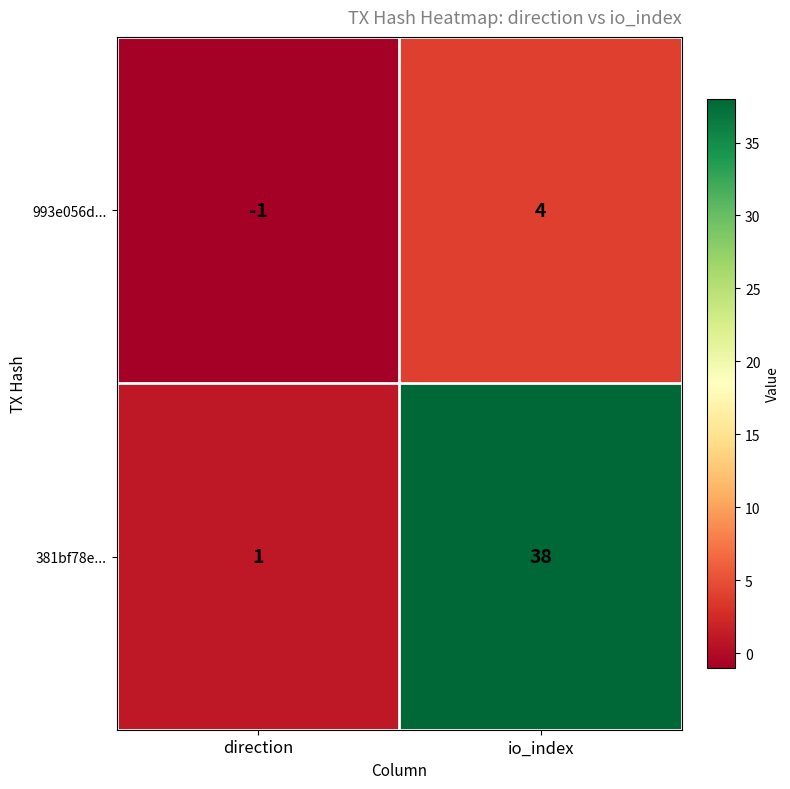

Is it true that 993e056d... equals 0 at direction?

False